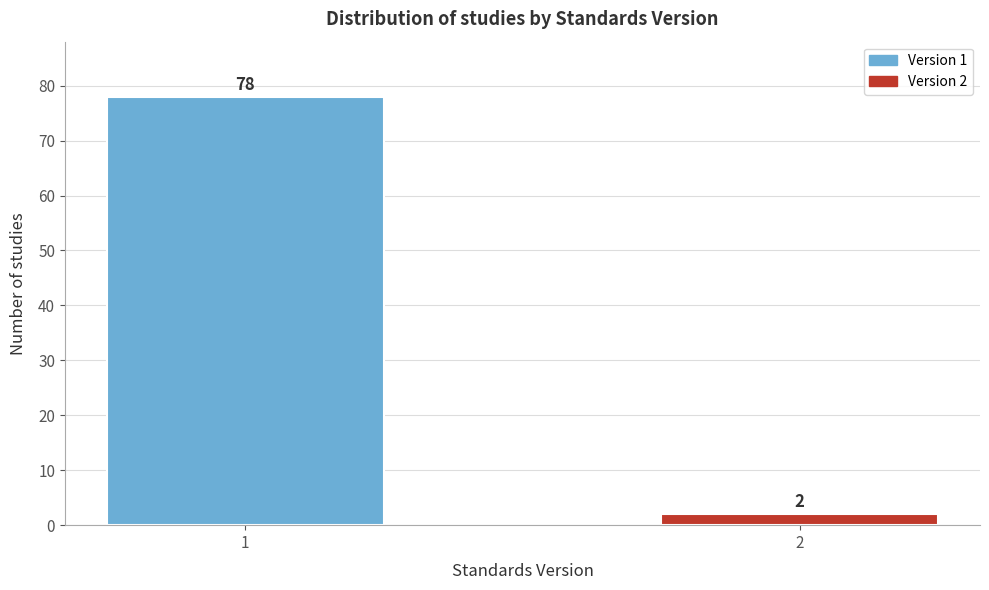

Reading right to left, list all the values displayed in this chart.

2	78